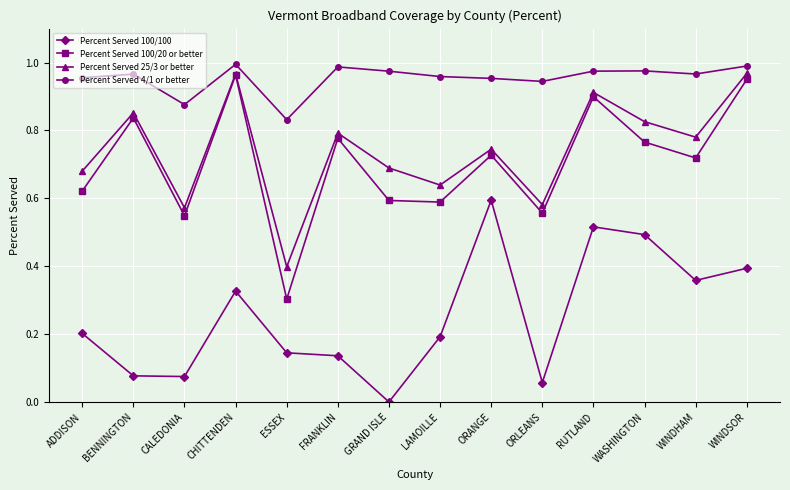

In Percent Served 100/100, how many points are higher than both neighbors (excluding endpoints)?

3